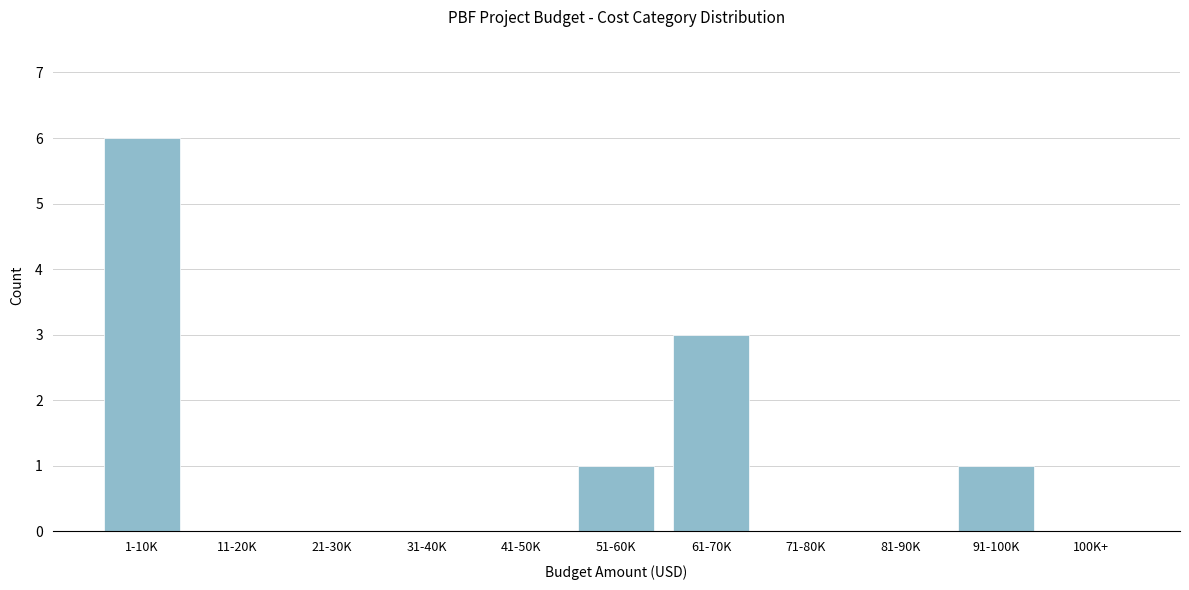

Reading left to right, transcribe all the data shown in this chart.

1-10K=6	11-20K=0	21-30K=0	31-40K=0	41-50K=0	51-60K=1	61-70K=3	71-80K=0	81-90K=0	91-100K=1	100K+=0